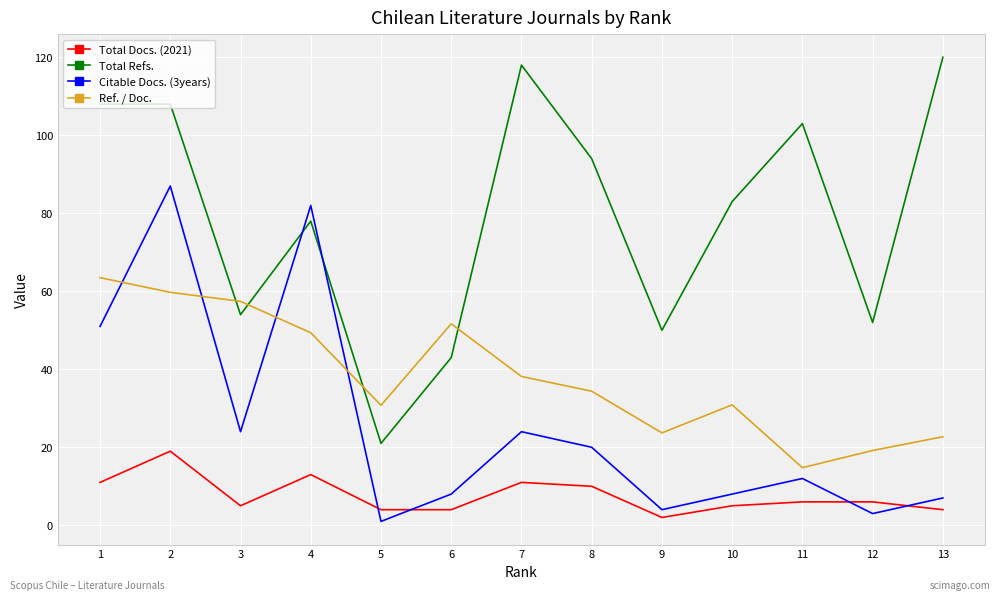

True or false: Citable Docs. (3years) has more than 2 points higher than both neighbors.

True